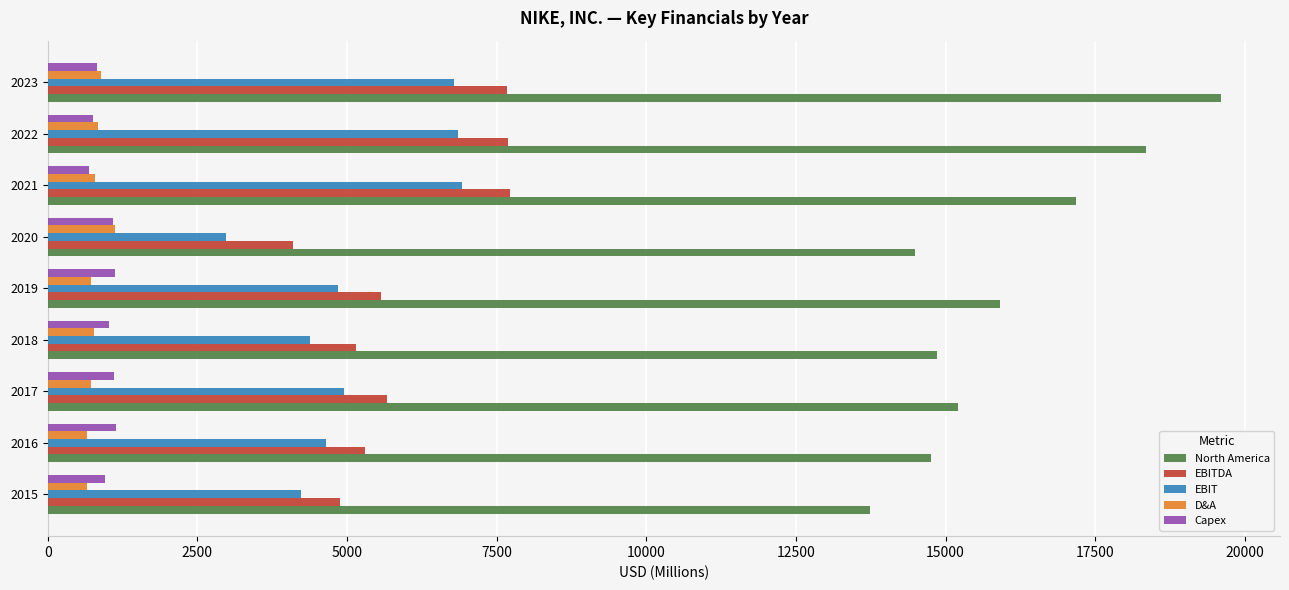

What are all the series names shown in the legend?

North America, EBITDA, EBIT, D&A, Capex